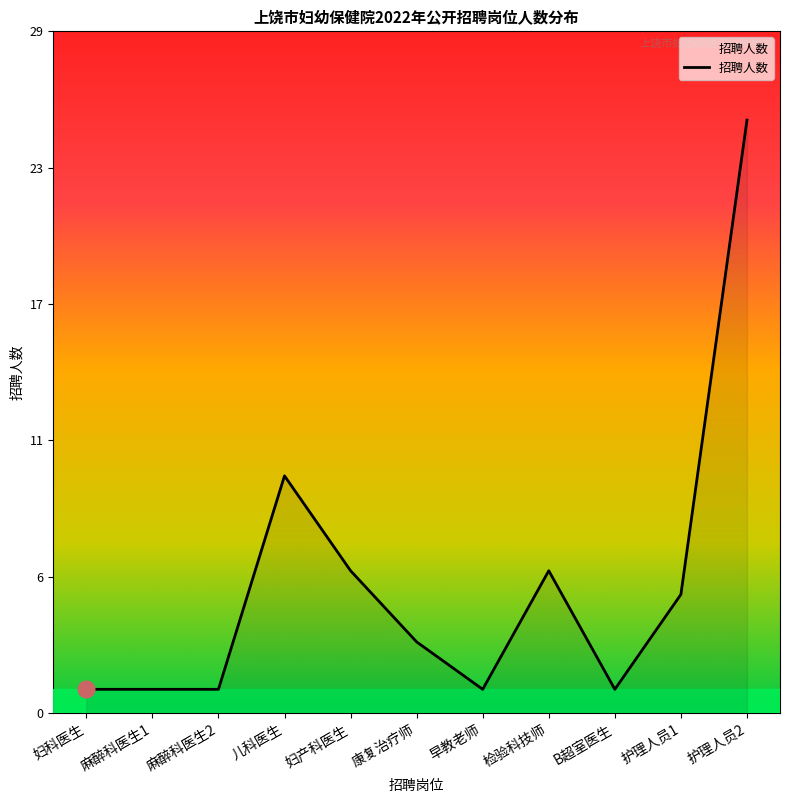

What is the difference between the maximum and minimum values?

24